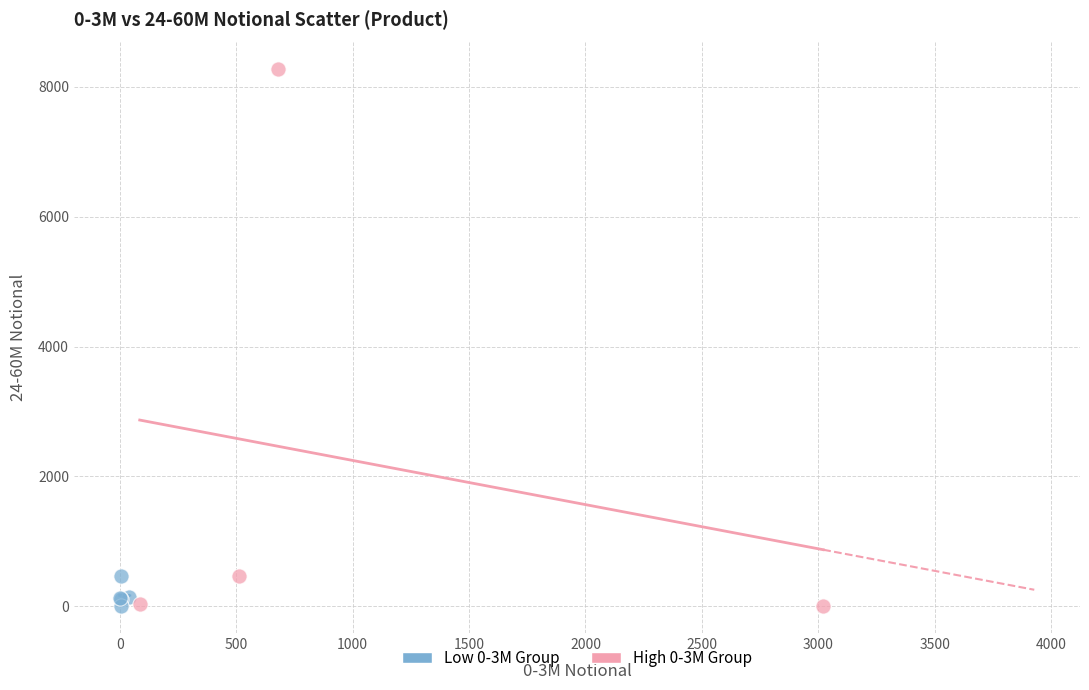

Which series contains the highest Y value?

High 0-3M Group